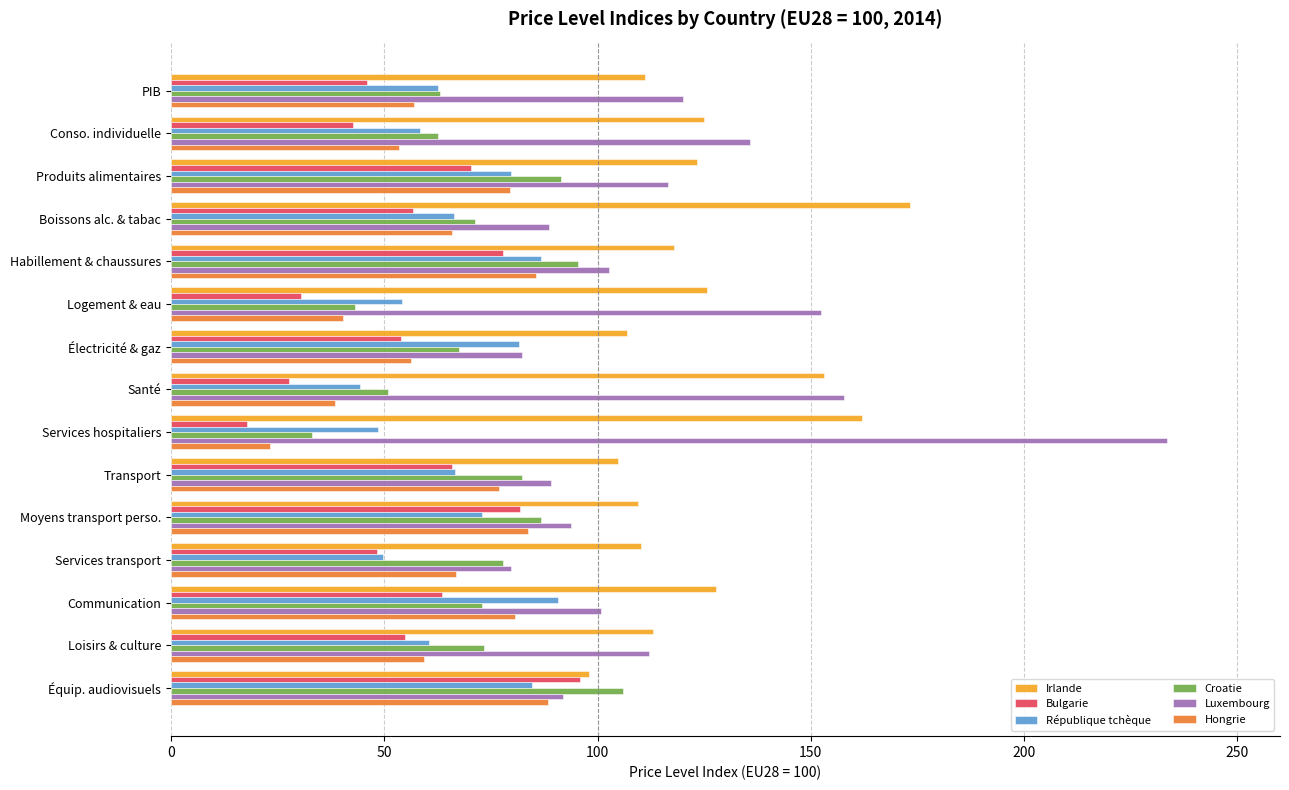

Between Produits alimentaires and Services transport, which series saw the biggest shift?

Luxembourg